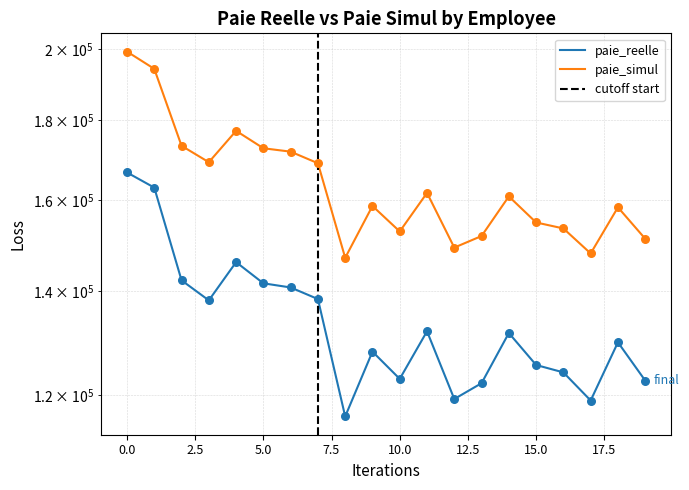

What are all the series names shown in the legend?

paie_reelle, paie_simul